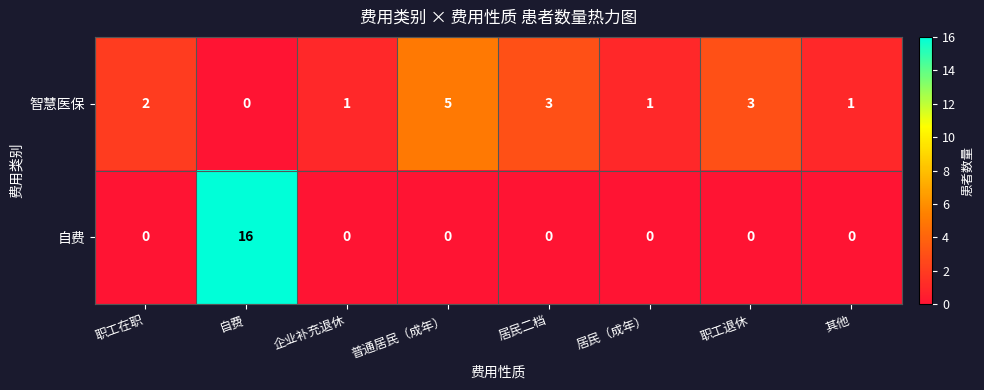

What is the difference between the maximum and minimum values in the 智慧医保 series?

5